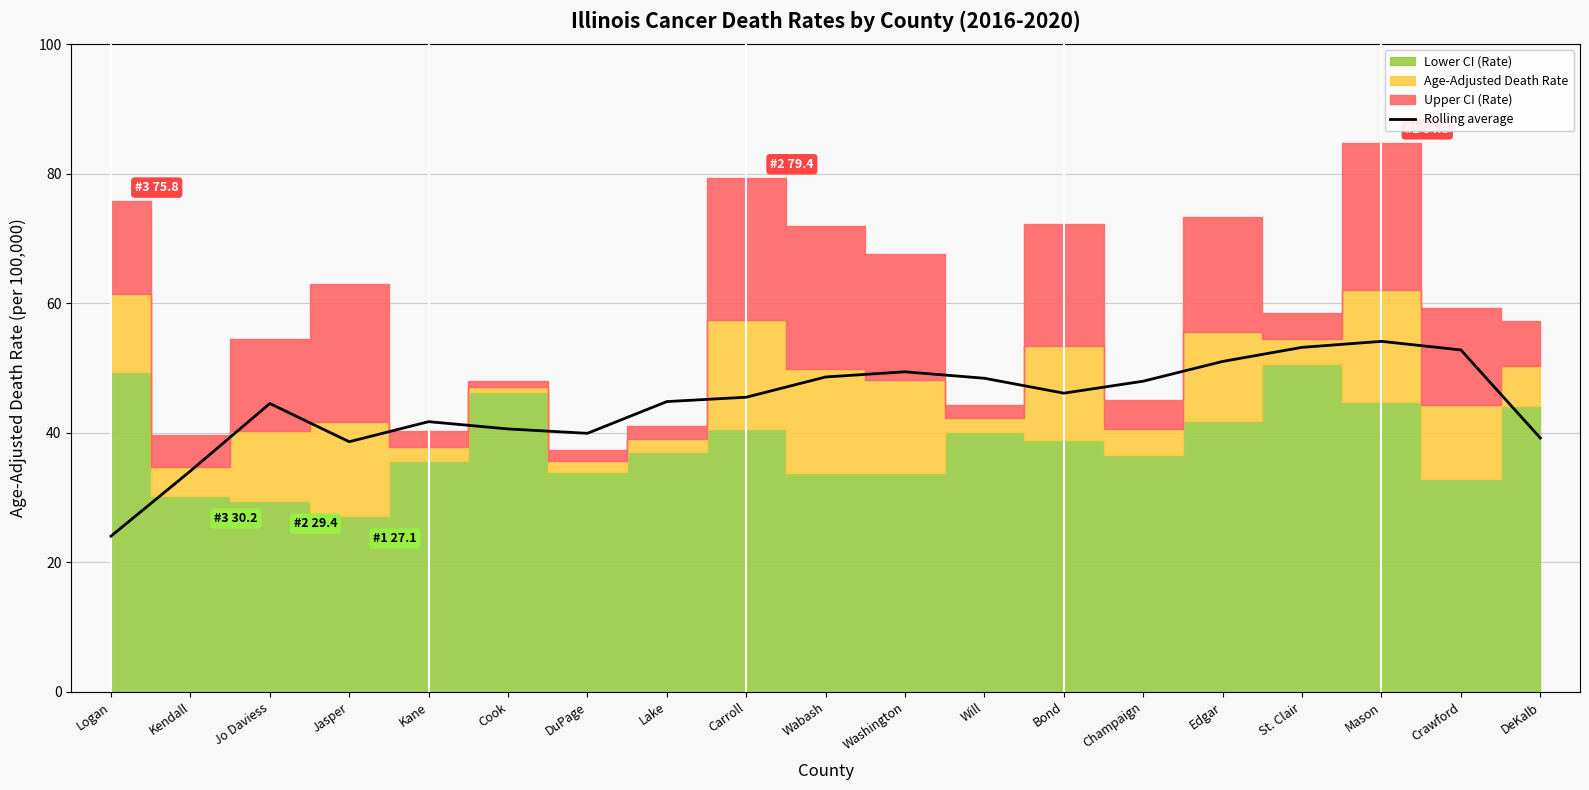

At which category does the data reach its first local peak?

Jo Daviess